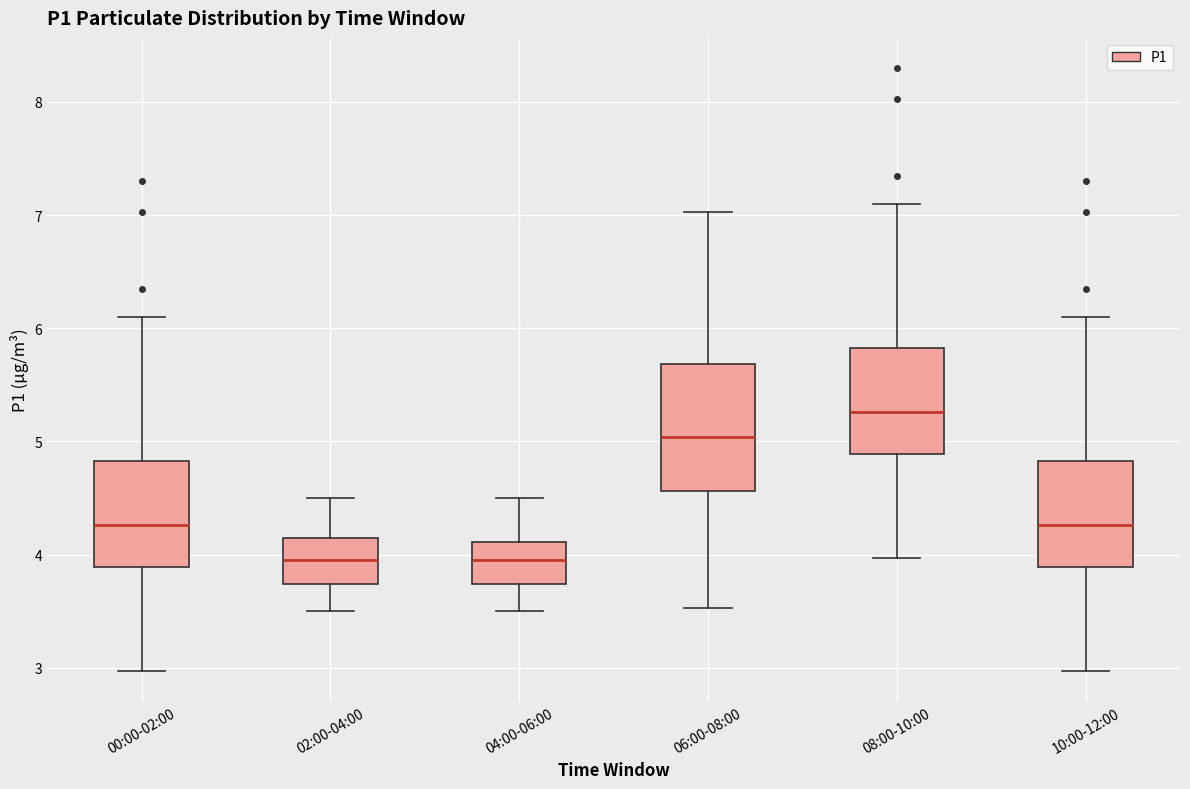

Reading left to right, read every box against the y-axis: the position of its median line, the range the box covers, and the ends of its whiskers. The values are not printed on the chart, so give them approximately, as read against the axis.

00:00-02:00: median 4.3, box 3.9 to 4.8, whiskers 3.0 to 6.1
02:00-04:00: median 4.0, box 3.7 to 4.2, whiskers 3.5 to 4.5
04:00-06:00: median 4.0, box 3.7 to 4.1, whiskers 3.5 to 4.5
06:00-08:00: median 5.0, box 4.6 to 5.7, whiskers 3.5 to 7.0
08:00-10:00: median 5.3, box 4.9 to 5.8, whiskers 4.0 to 7.1
10:00-12:00: median 4.3, box 3.9 to 4.8, whiskers 3.0 to 6.1